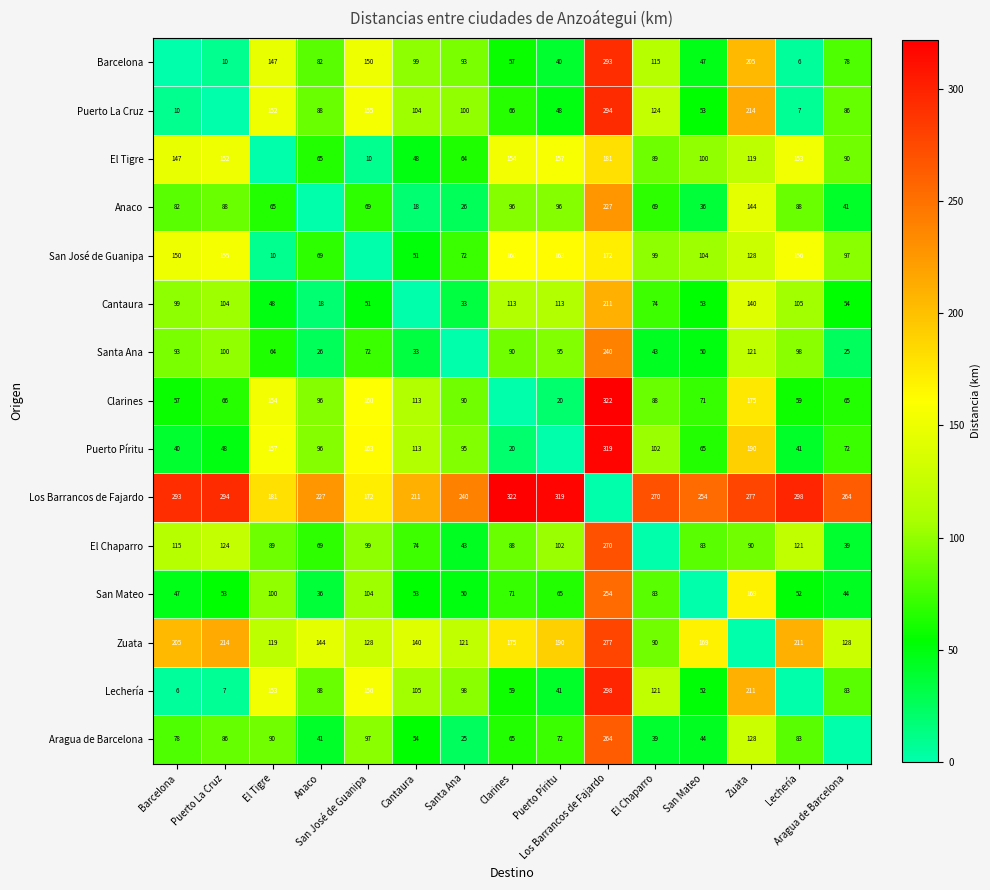

At which category is the sum across all series the highest?

Los Barrancos de Fajardo